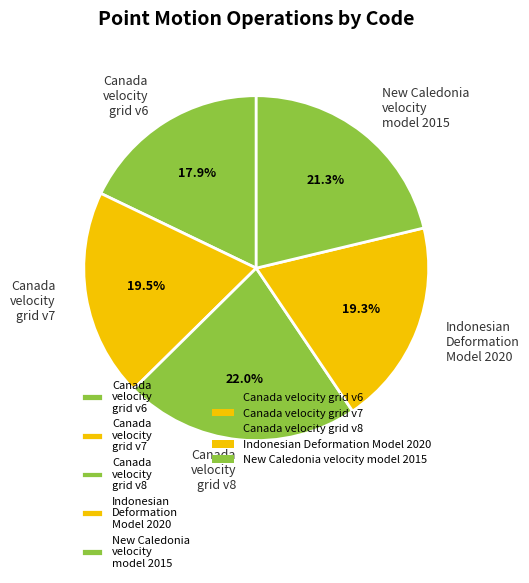

Which category has the biggest portion of the pie?

Canada velocity grid v8